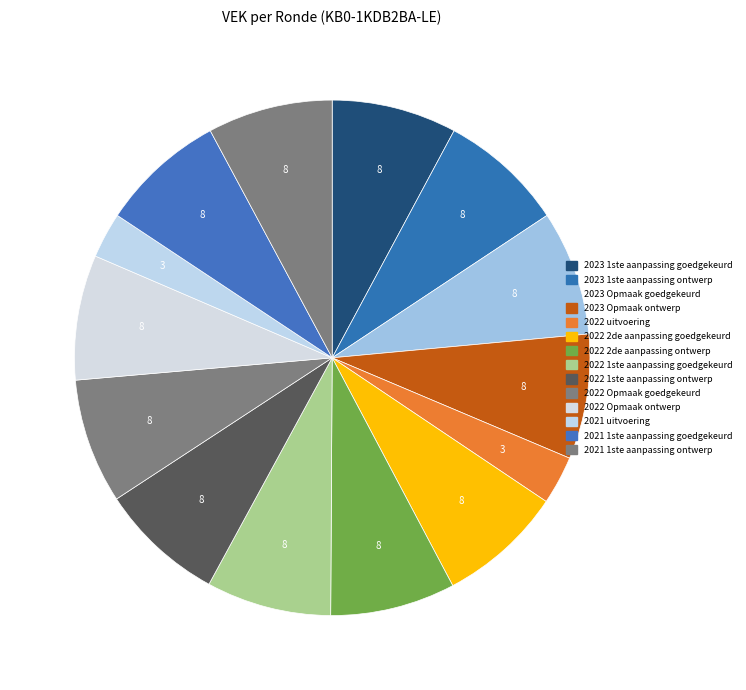

Which category has the biggest portion of the pie?

2023 1ste aanpassing goedgekeurd